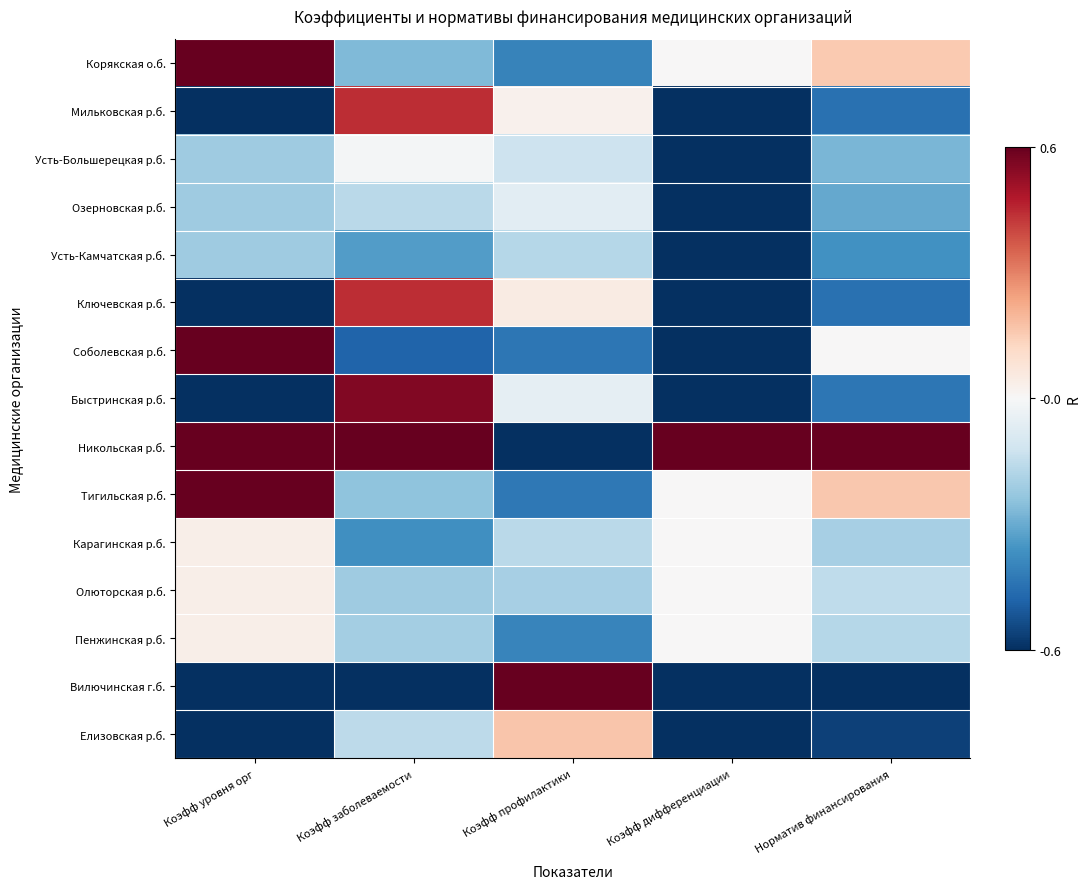

What is the smallest value displayed?

-0.6